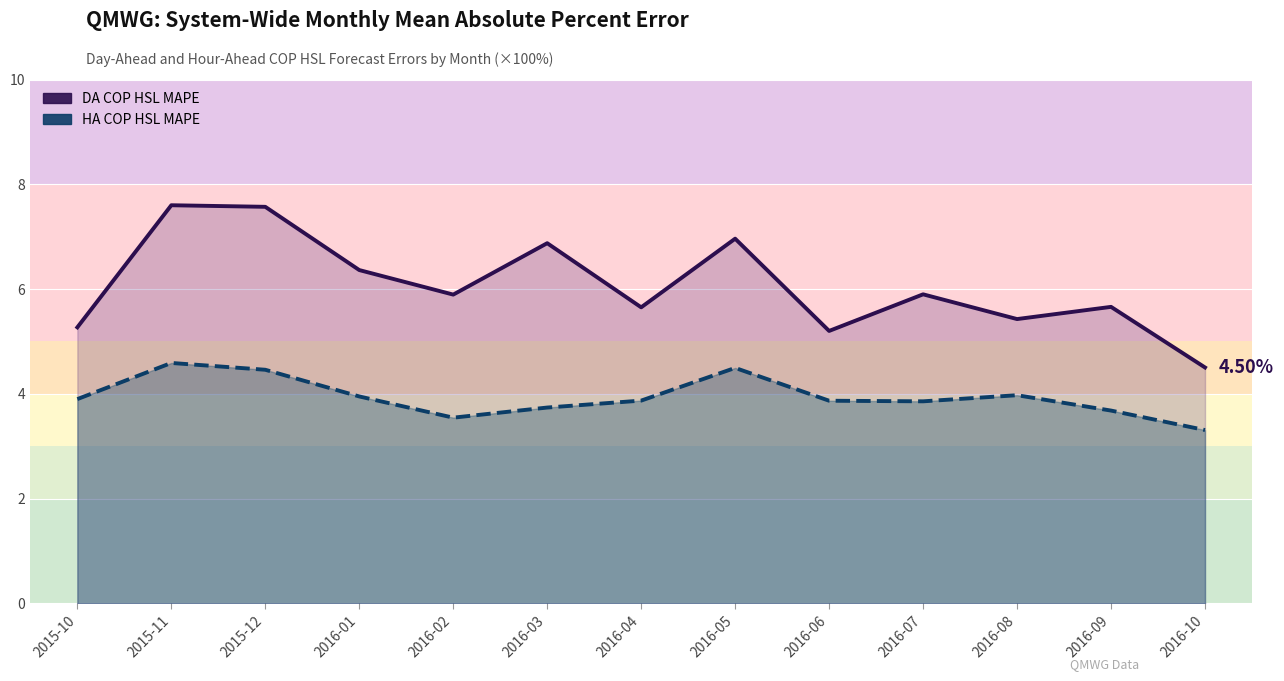

True or false: HA COP HSL MAPE and DA COP HSL MAPE intersect in this chart.

False